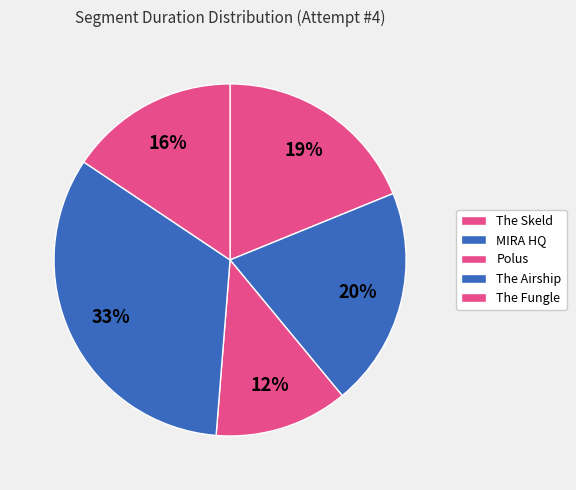

To the nearest percent, what is the combined percentage of The Skeld and Polus?

31%